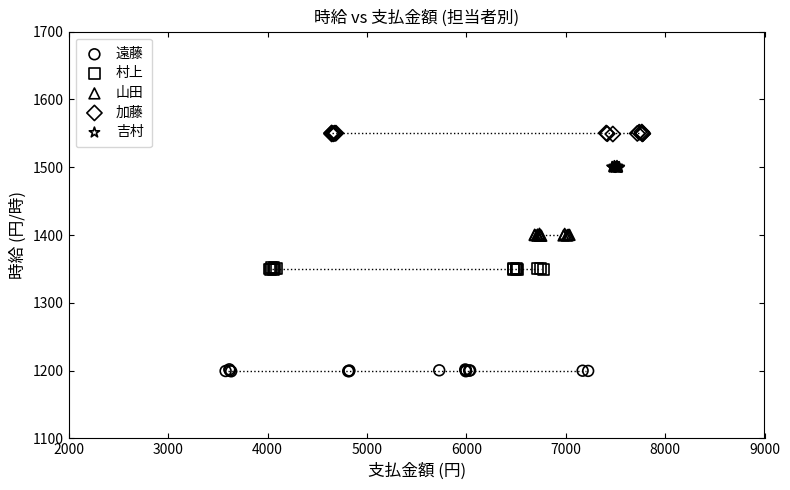

Which series contains the lowest Y value?

遠藤